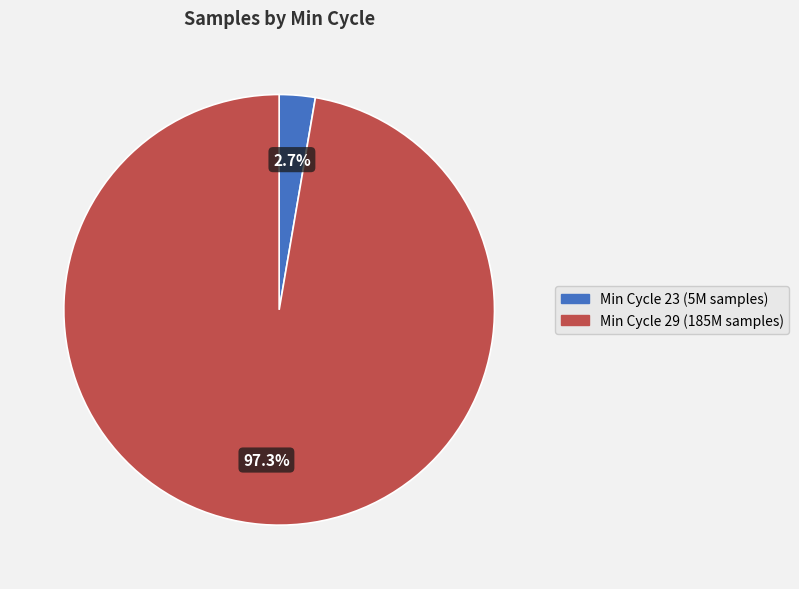

Count the number of slices in the pie.

2